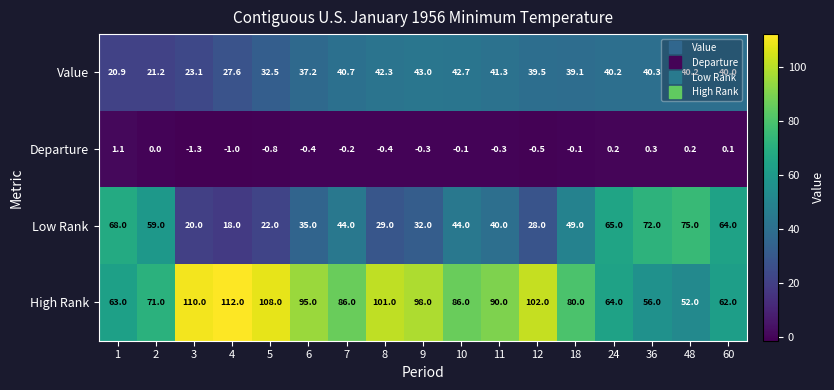

What is the total value across all series at 36?

168.6